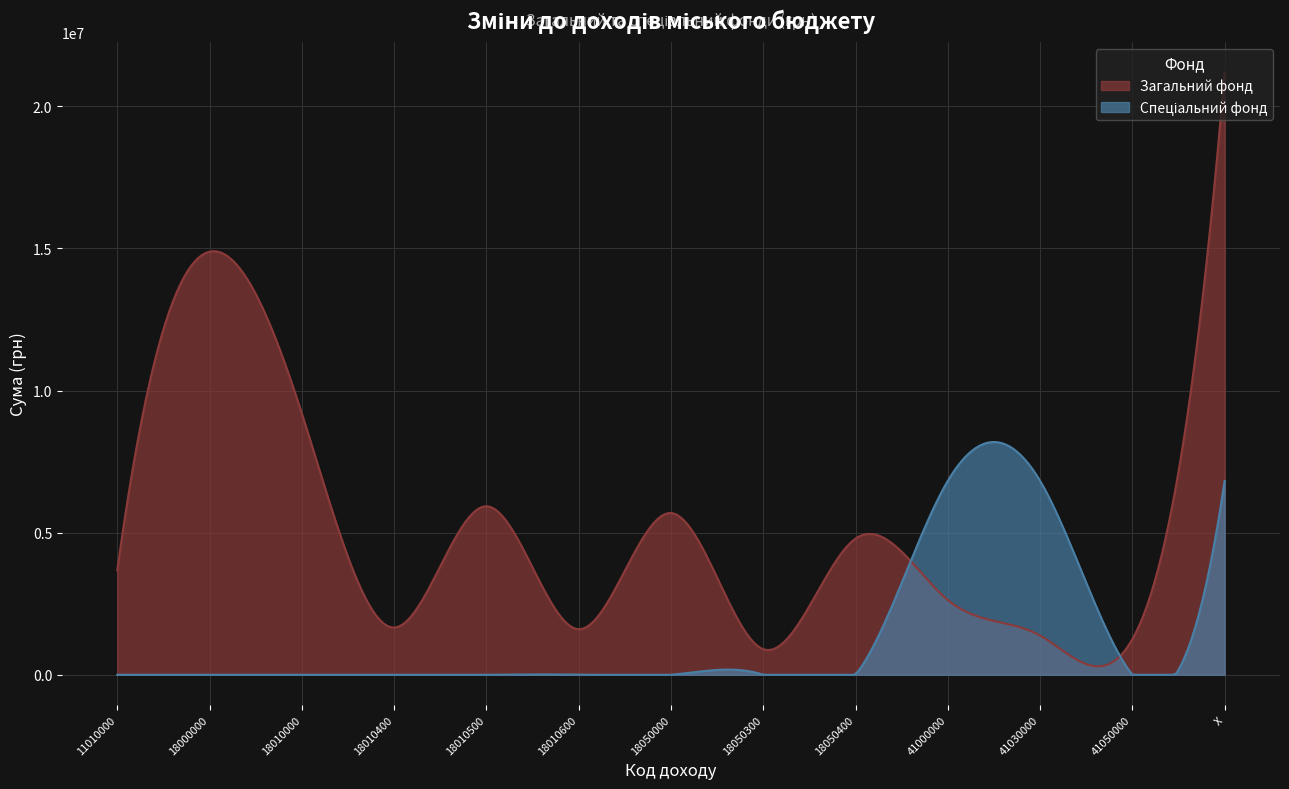

Which series has the largest range (max minus min)?

Загальний фонд